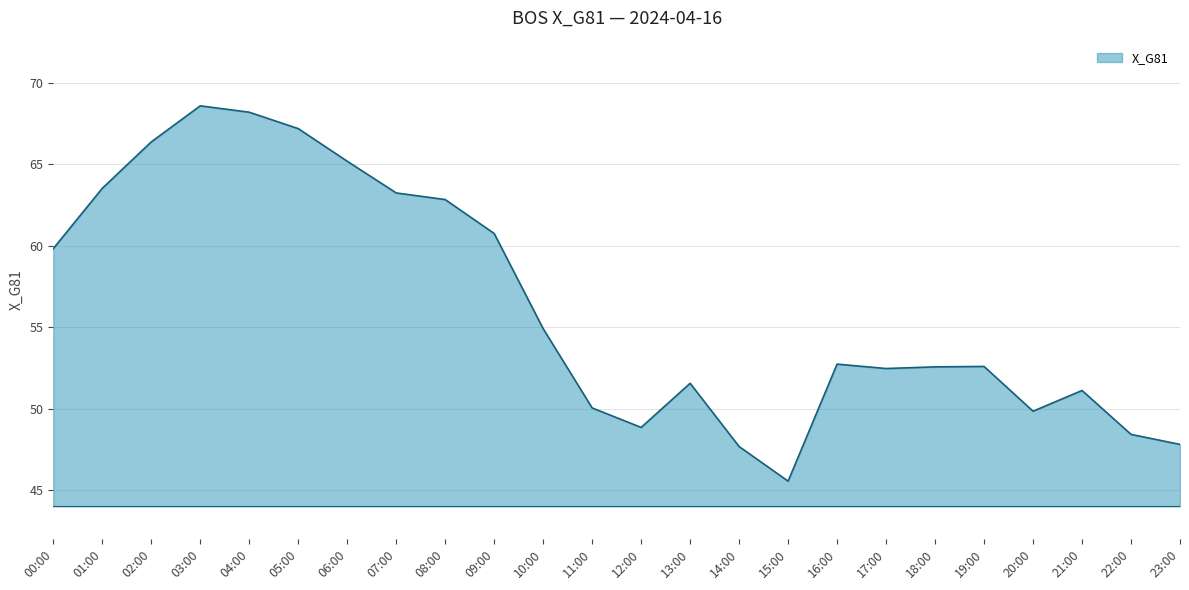

Approximately how many times larger is the value at 01:00 compared to 05:00?

0.9